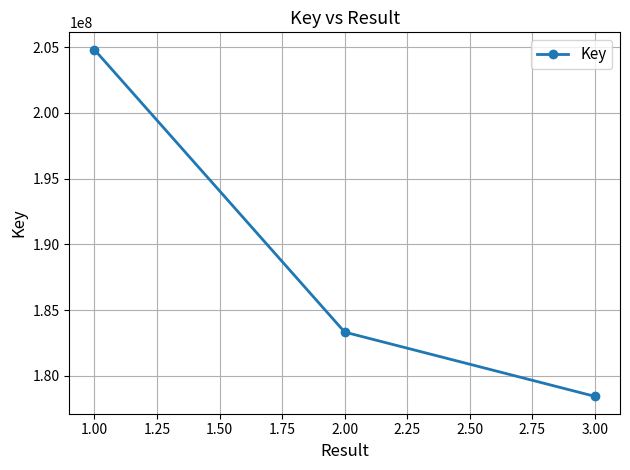

At which label is the value closest to 191617180?

2.00